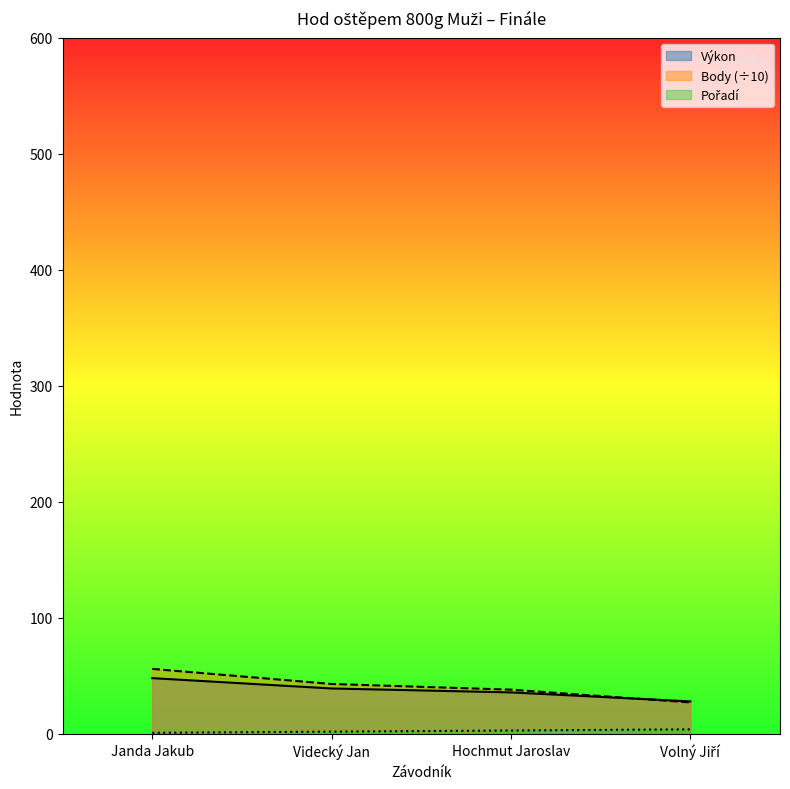

What is the sum of the Výkon values at Janda Jakub and Videcký Jan?

87.3